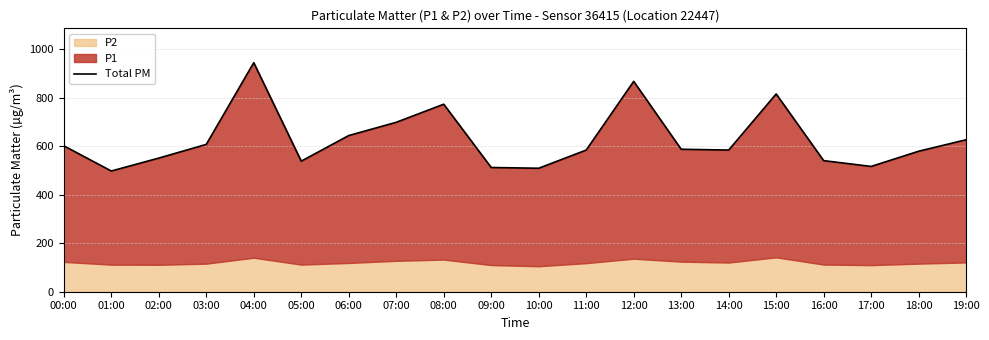

What is the change in value from 13:00 to 18:00?

-8.2